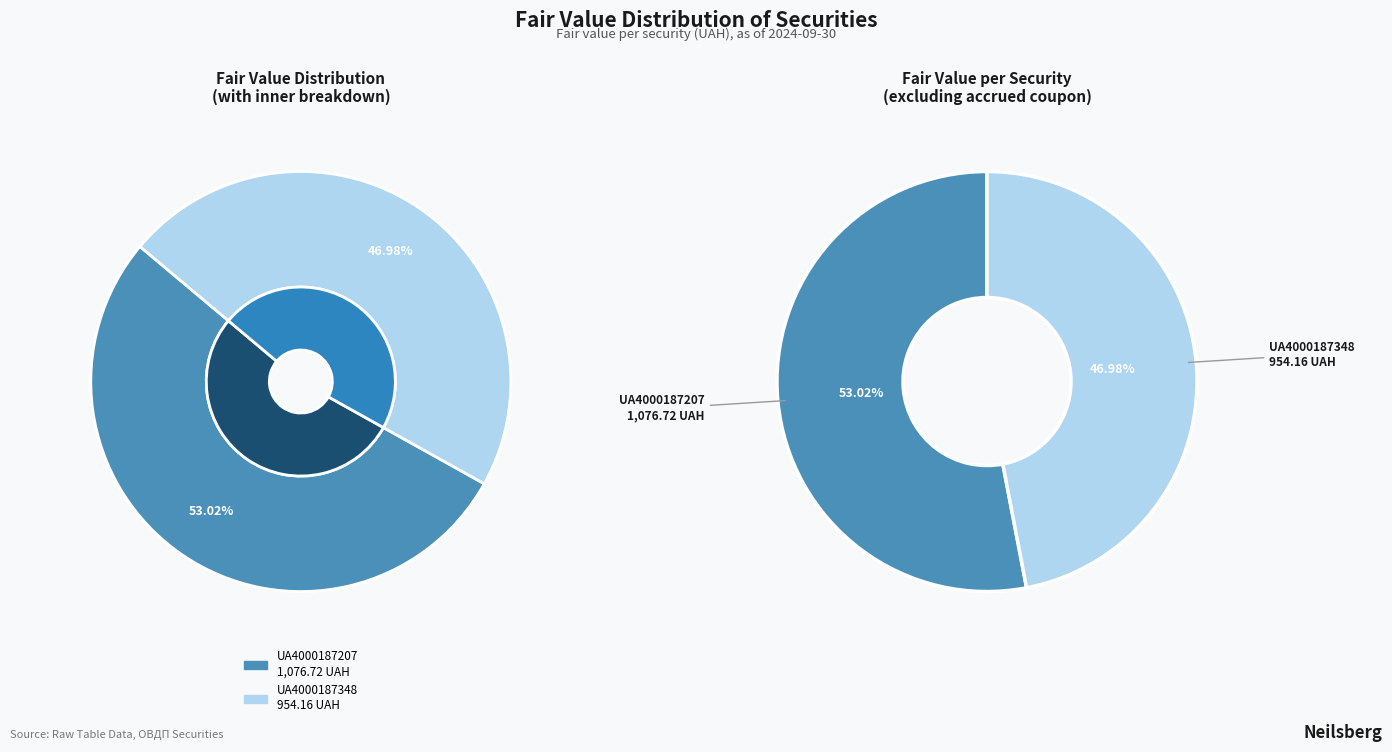

To the nearest percent, what portion does UA4000187348 represent?

47%